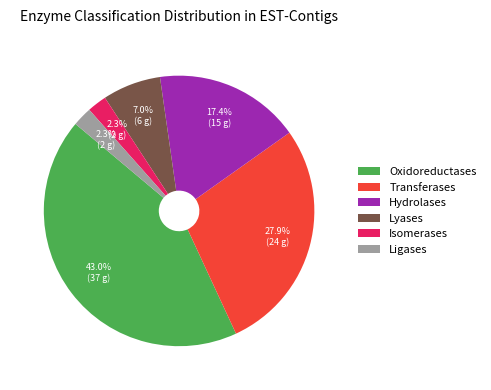

To the nearest percent, what is the combined percentage of Hydrolases and Ligases?

20%